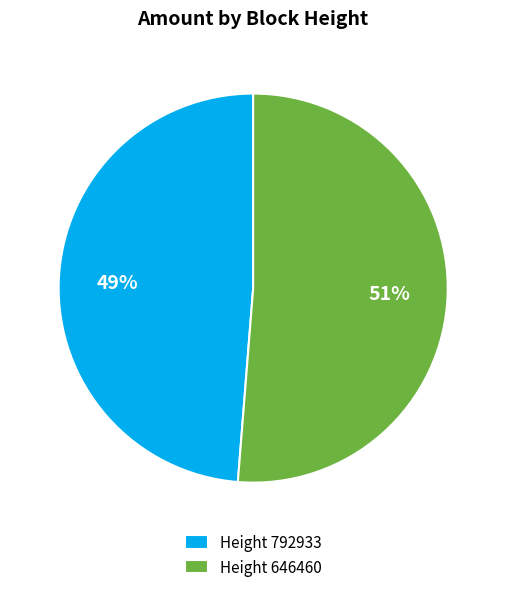

To the nearest percent, what is the average slice percentage?

50%